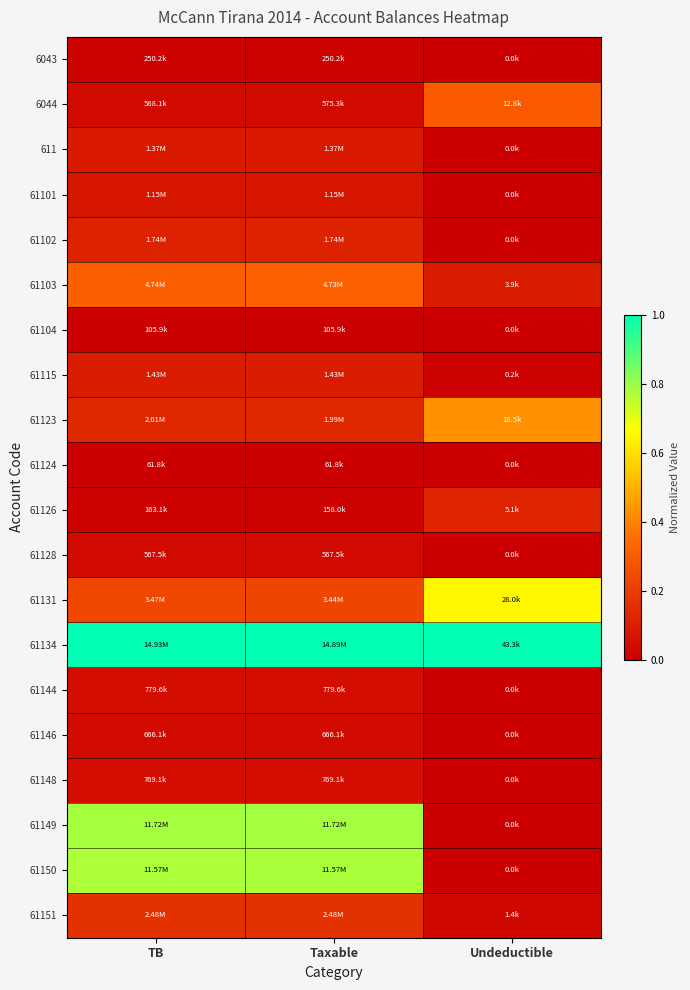

What is the total value across all series at Taxable?

4.0